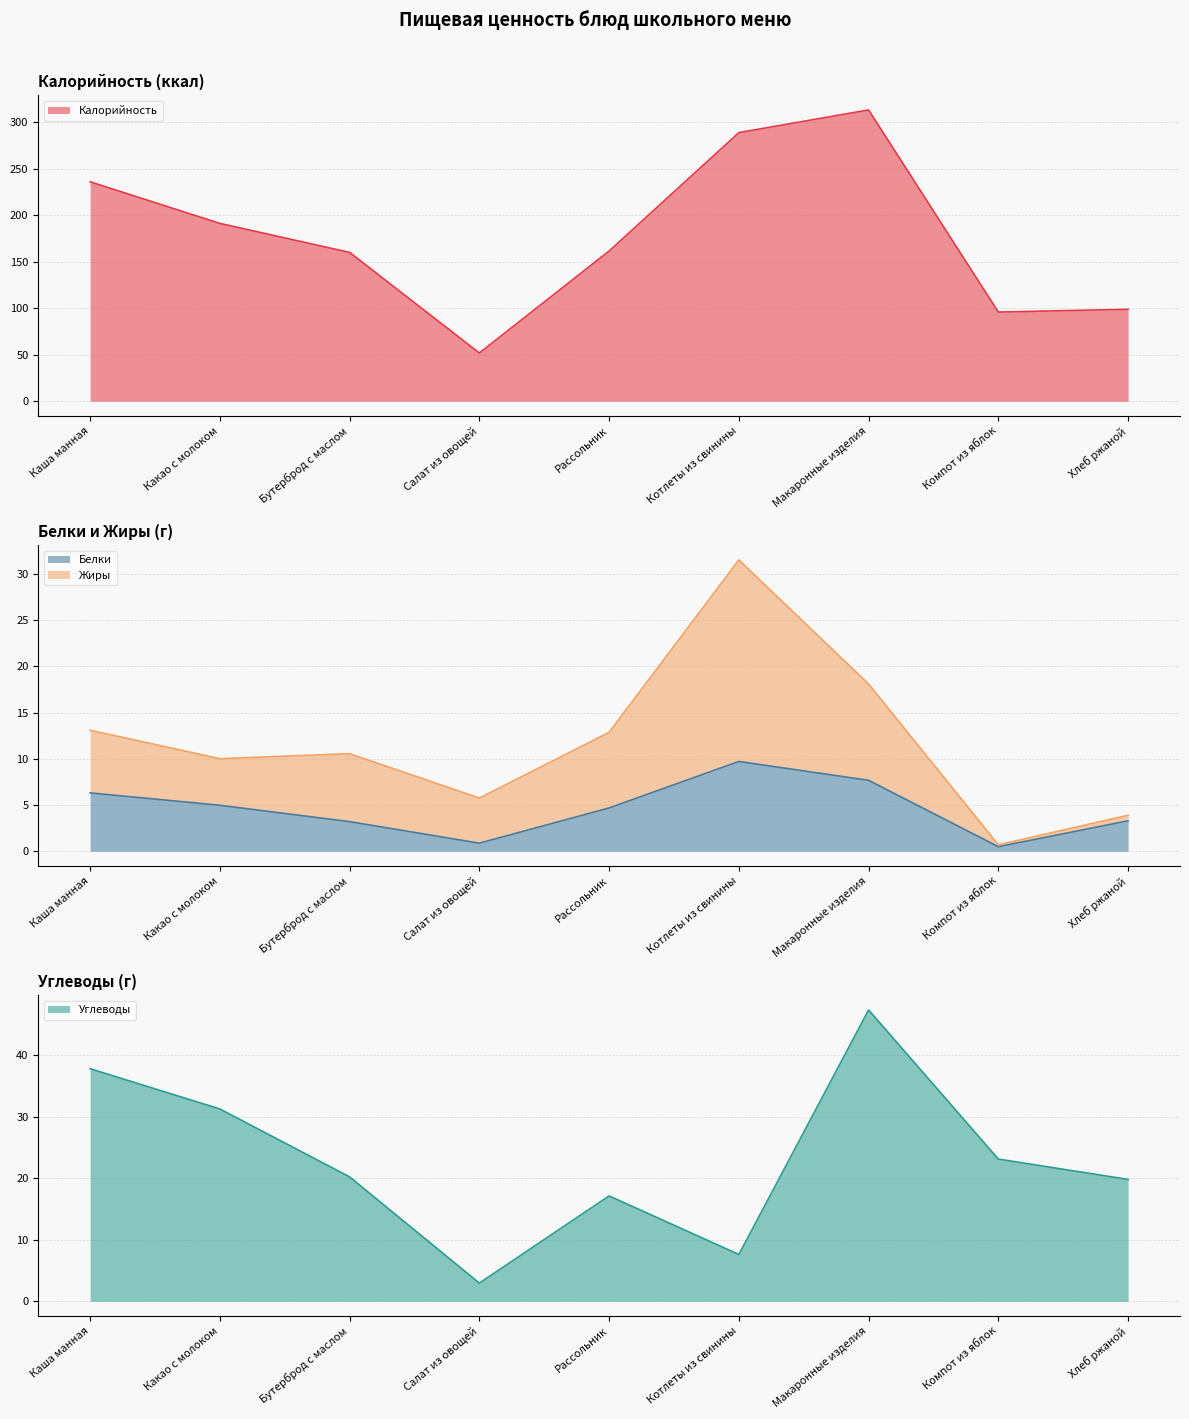

At how many categories does at least one series exceed 125?

6